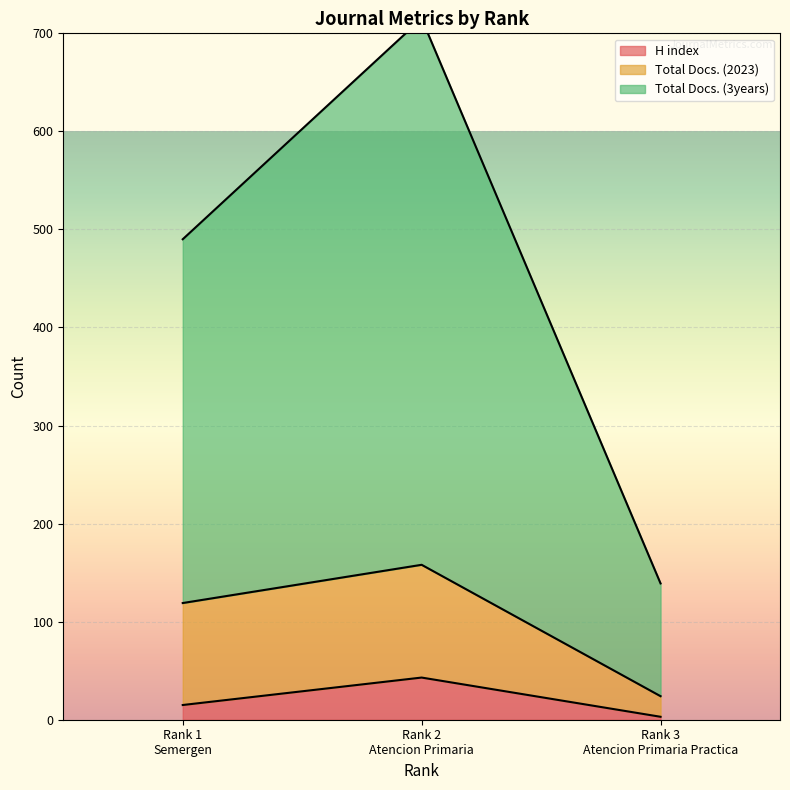

Reading right to left, what are all the values shown in this chart?

H index: 3	43	15
Total Docs. (2023): 24	158	119
Total Docs. (3years): 139	715	490